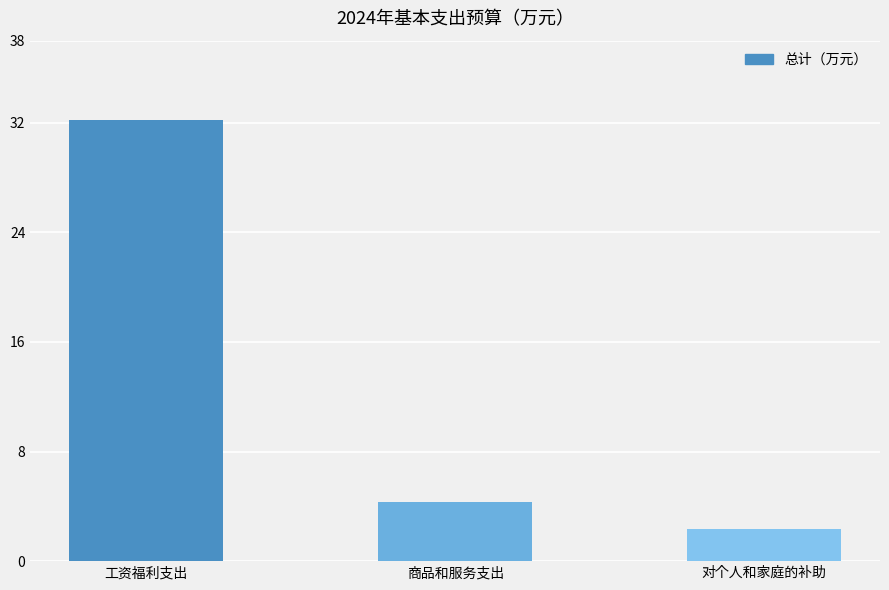

What is the difference between the maximum and minimum values?

29.9